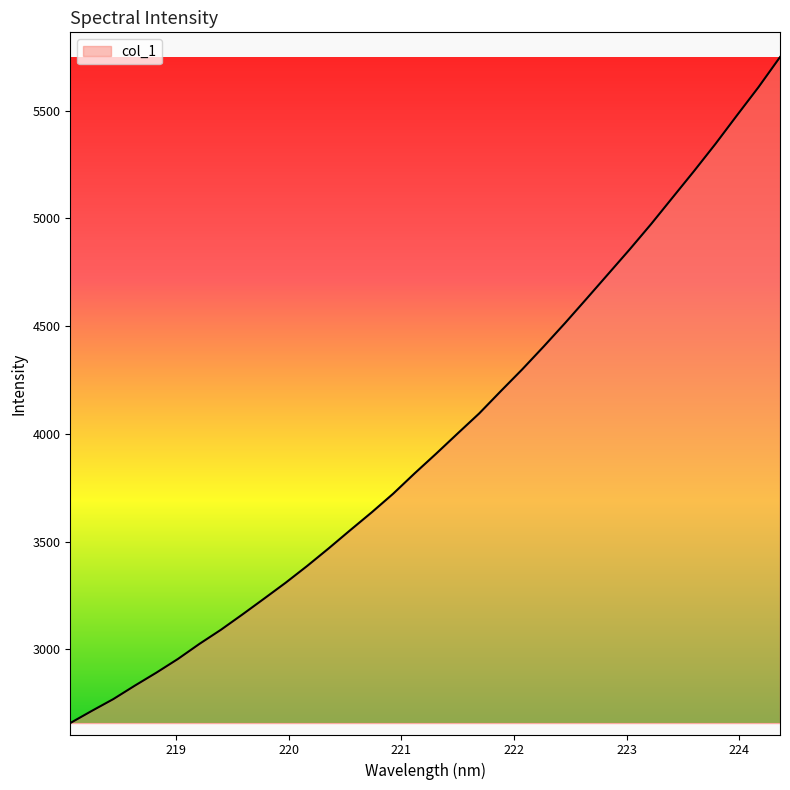

What is the difference between the maximum and minimum values?

3090.8